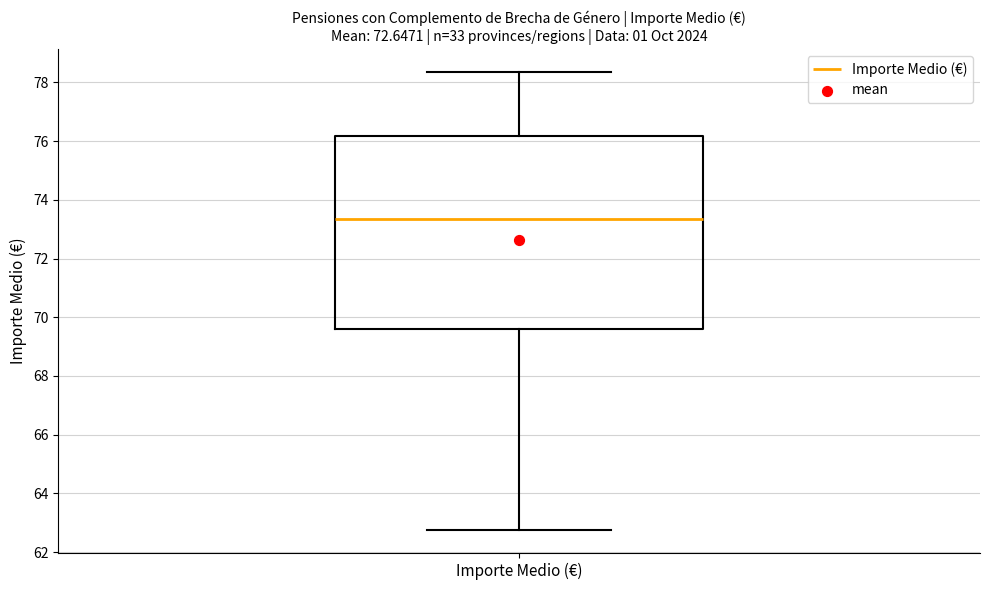

Where does the median line of the box for Importe Medio (€) sit on the y-axis? The values are not printed on the chart, so give them approximately, as read against the axis.

73.4